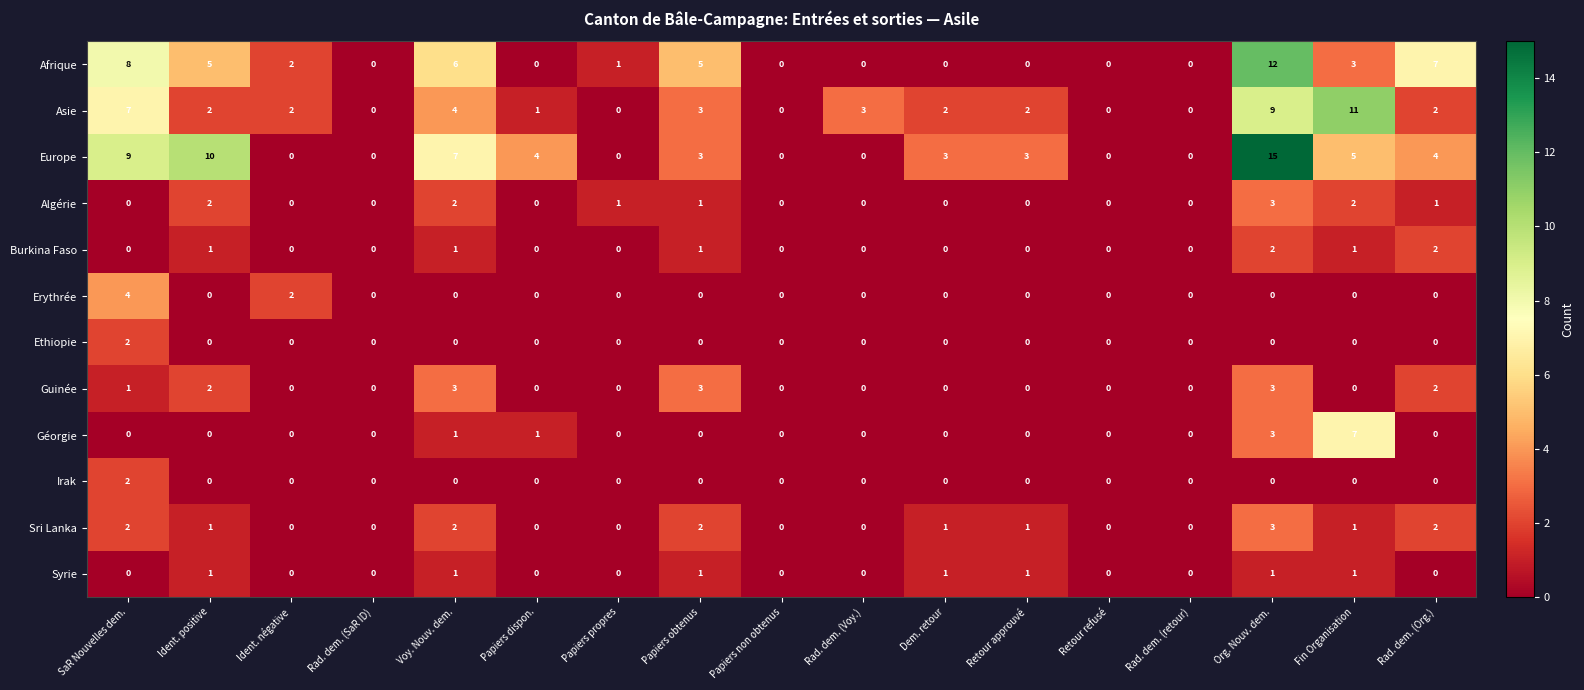

True or false: Erythrée has a value of 0 at Rad. dem. (retour).

True